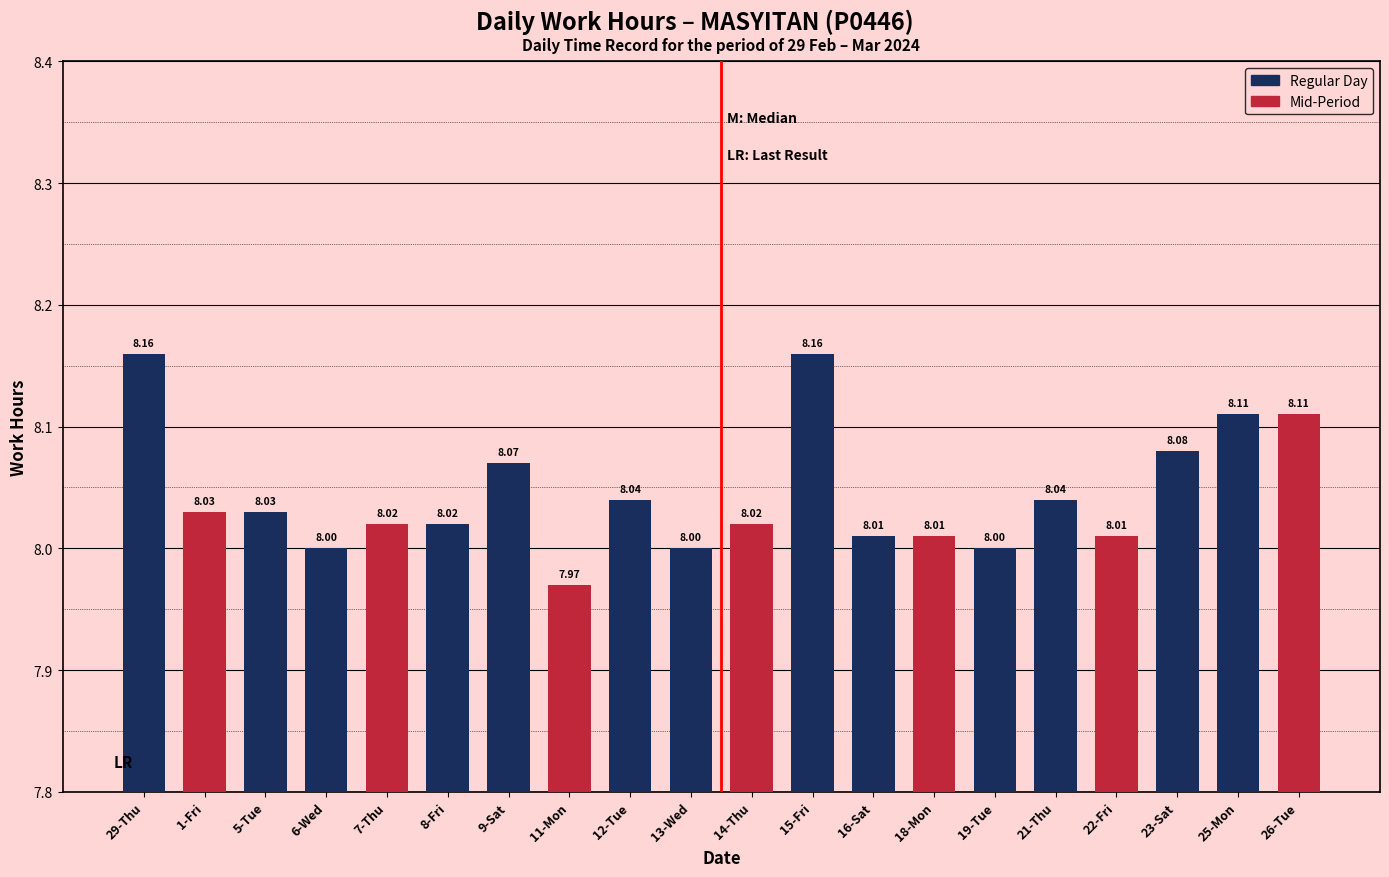

Approximately how many times larger is the value at 13-Wed compared to 19-Tue?

1.0